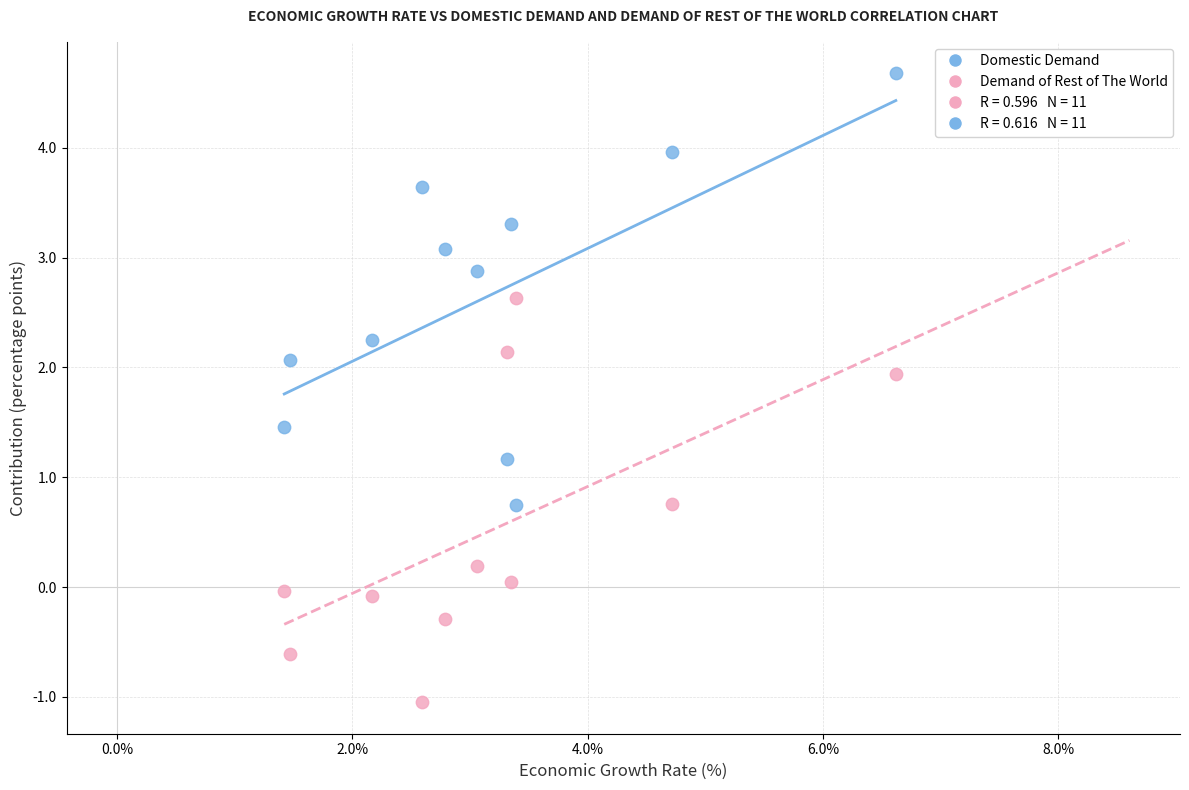

Across all data points, what is the range of Y values (max minus min)?

5.7